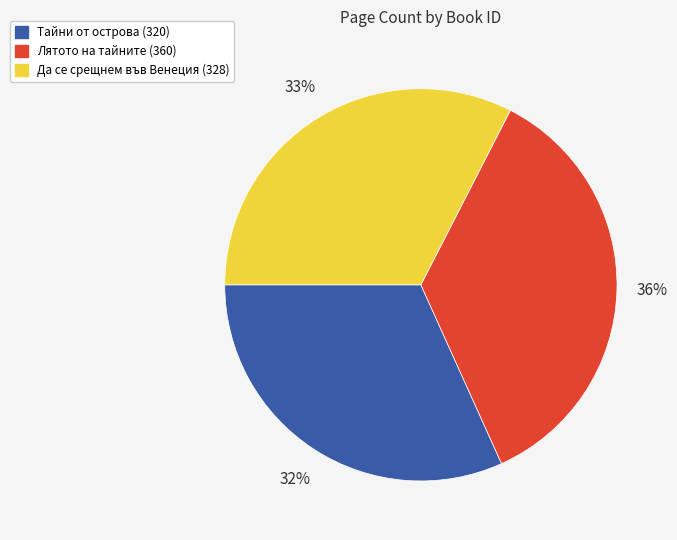

To the nearest percent, what is the average slice percentage?

33%